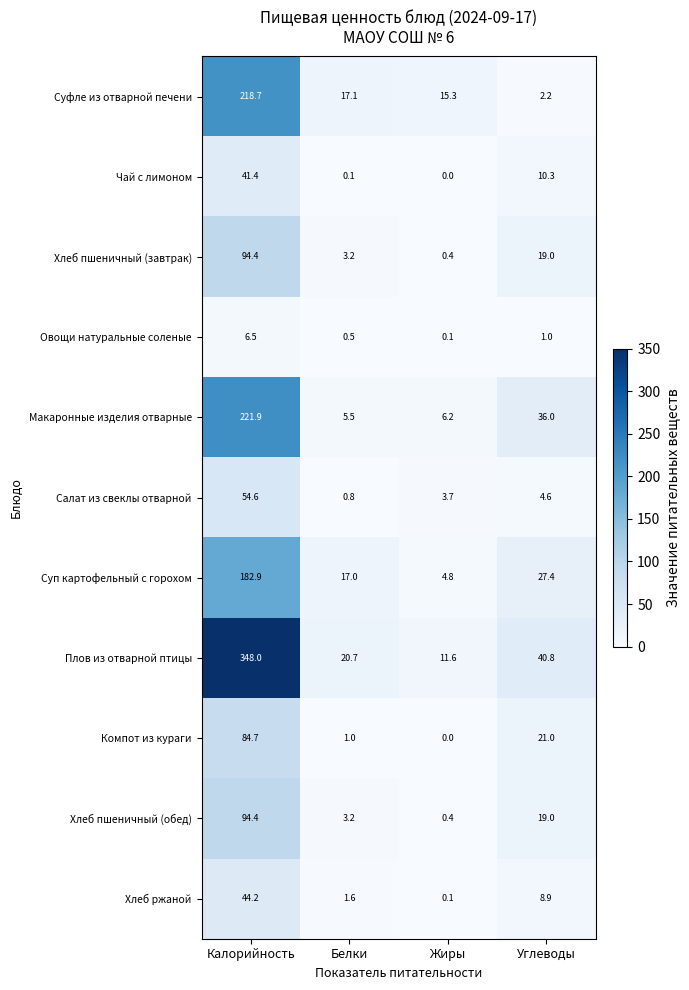

Which series changed the most between Жиры and Углеводы?

Макаронные изделия отварные